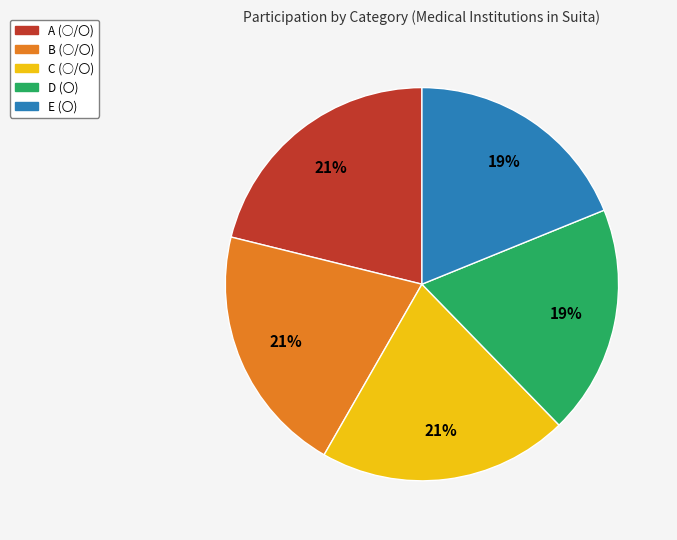

The C (○/〇) slice represents 8% of the pie. True or false?

False